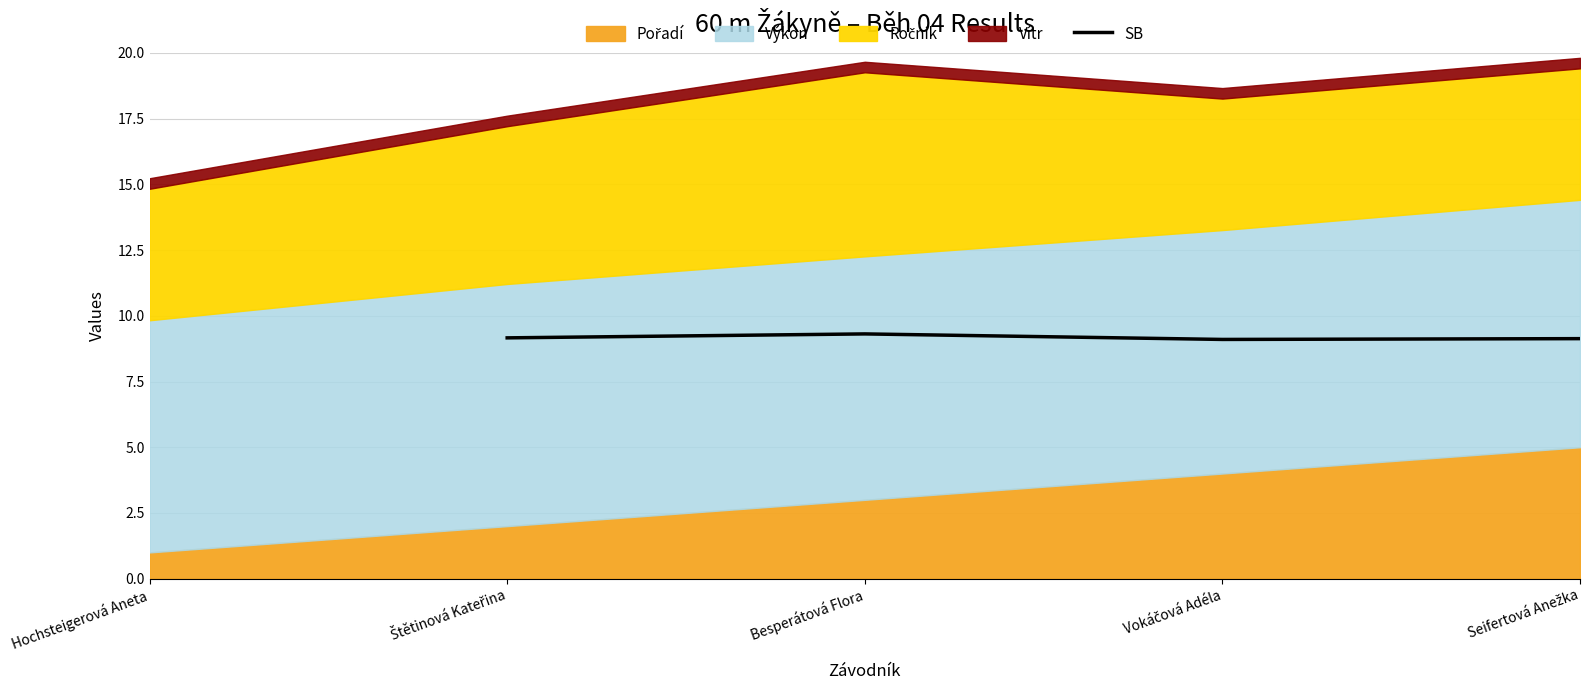

Does the chart display data point markers on the line(s)?

No